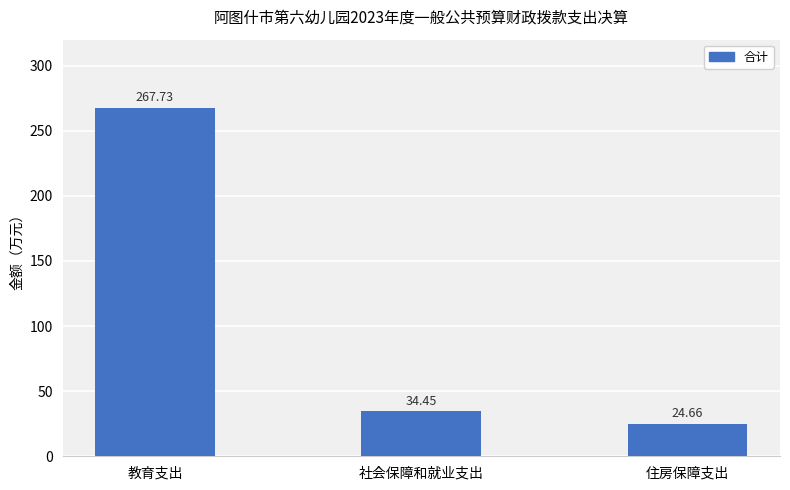

Does the chart contain stacked bars?

No